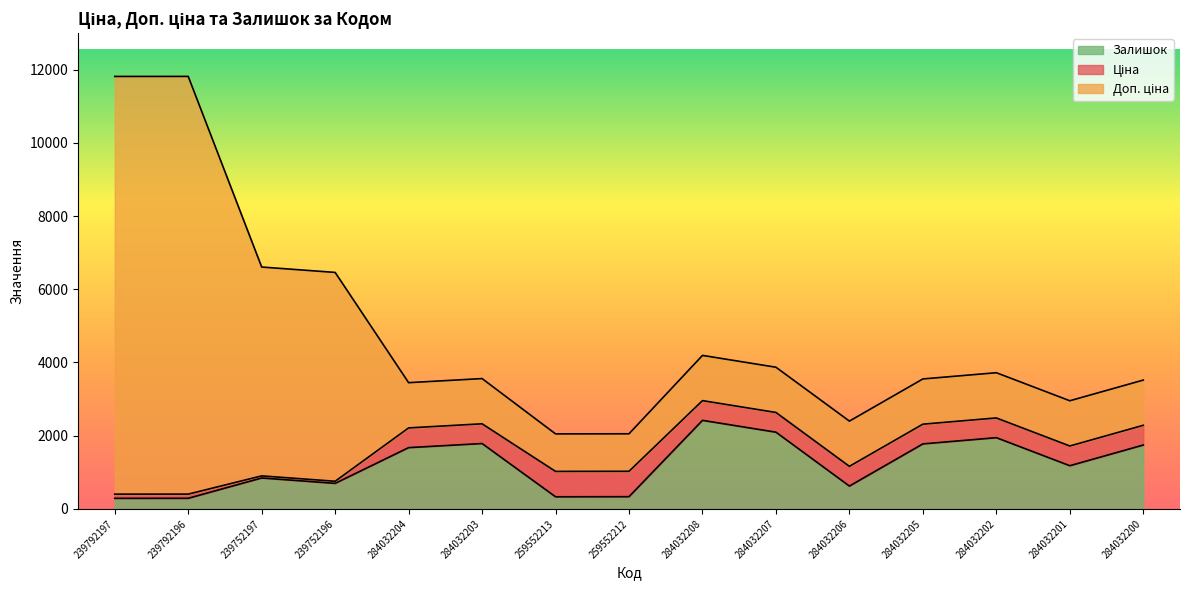

What is the total value across all series at 284032203?

3560.4